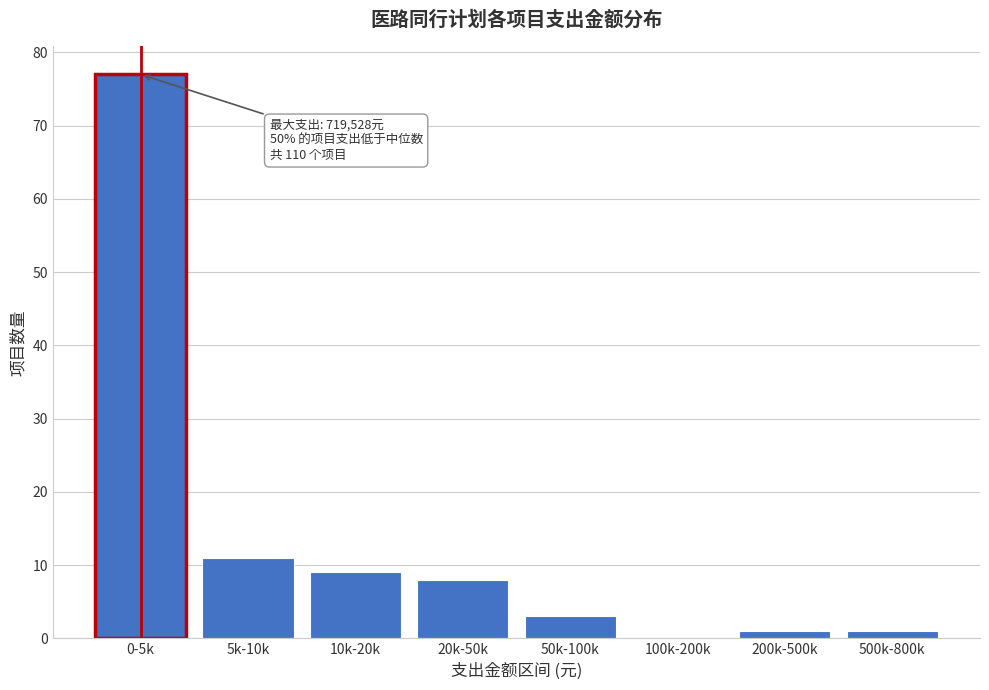

Reading right to left, what are all the values shown in this chart?

500k-800k=1	200k-500k=1	100k-200k=0	50k-100k=3	20k-50k=8	10k-20k=9	5k-10k=11	0-5k=77